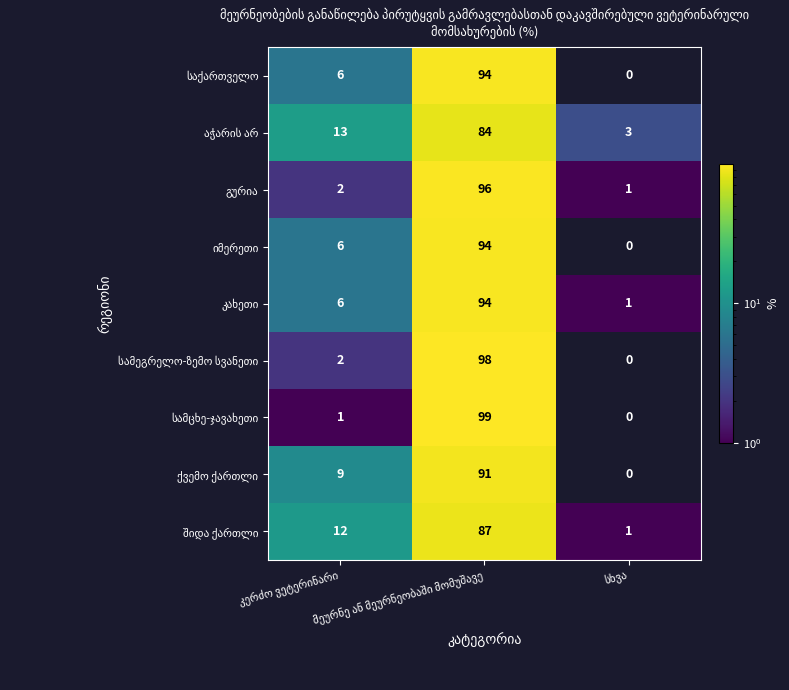

What is the greatest value displayed?

99